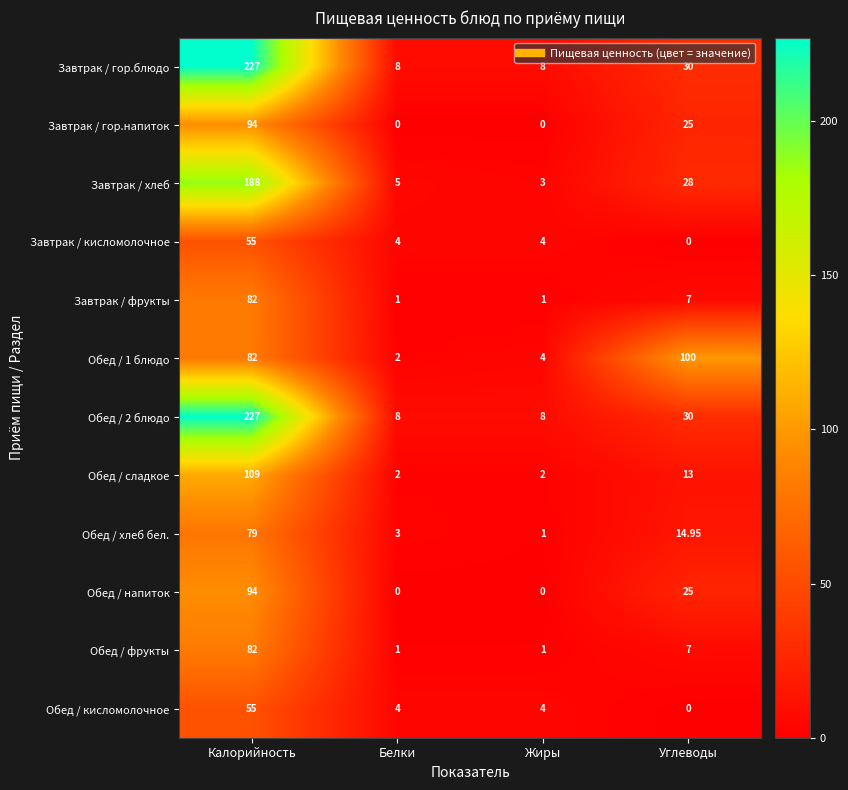

Which category has the lowest value in the Завтрак / хлеб series?

Жиры